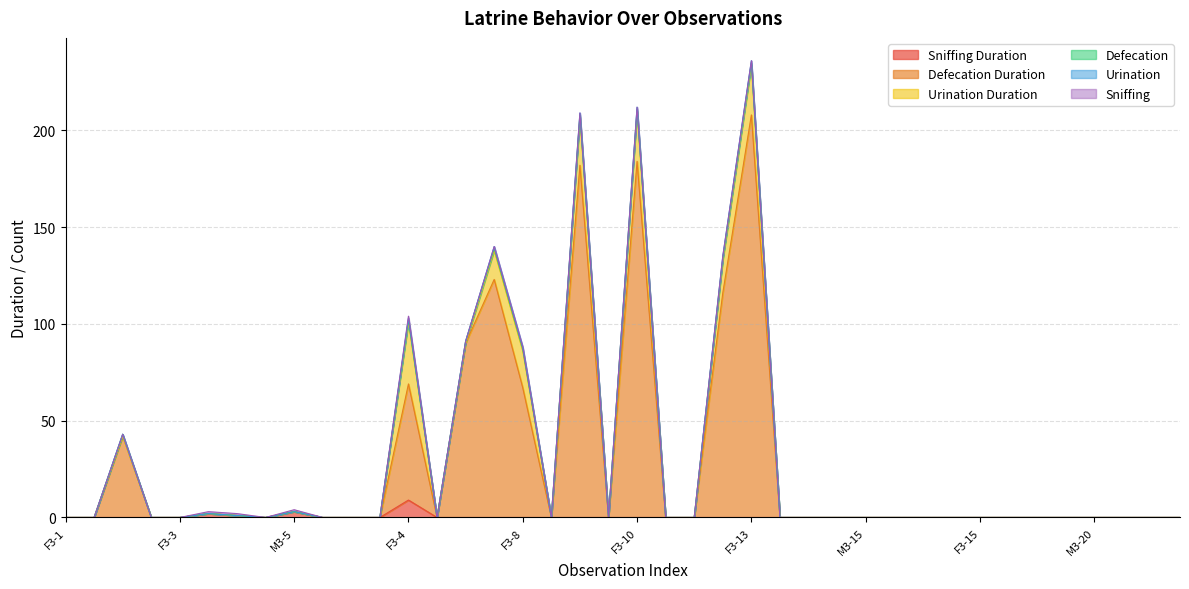

At which category is the sum across all series the highest?

F3-13